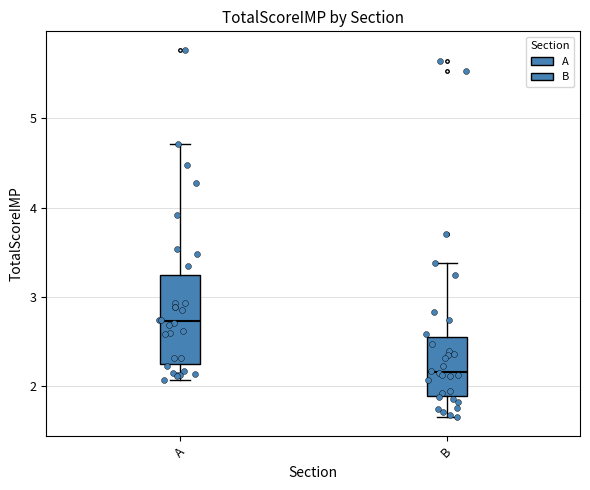

Reading left to right, transcribe this box plot: for each box, give where its median line is, the range the box spans, and where its two whiskers end, as read against the y-axis. The values are not printed on the chart, so give them approximately, as read against the axis.

A: median 2.7, box 2.3 to 3.2, whiskers 2.1 to 4.7
B: median 2.2, box 1.9 to 2.6, whiskers 1.7 to 3.4